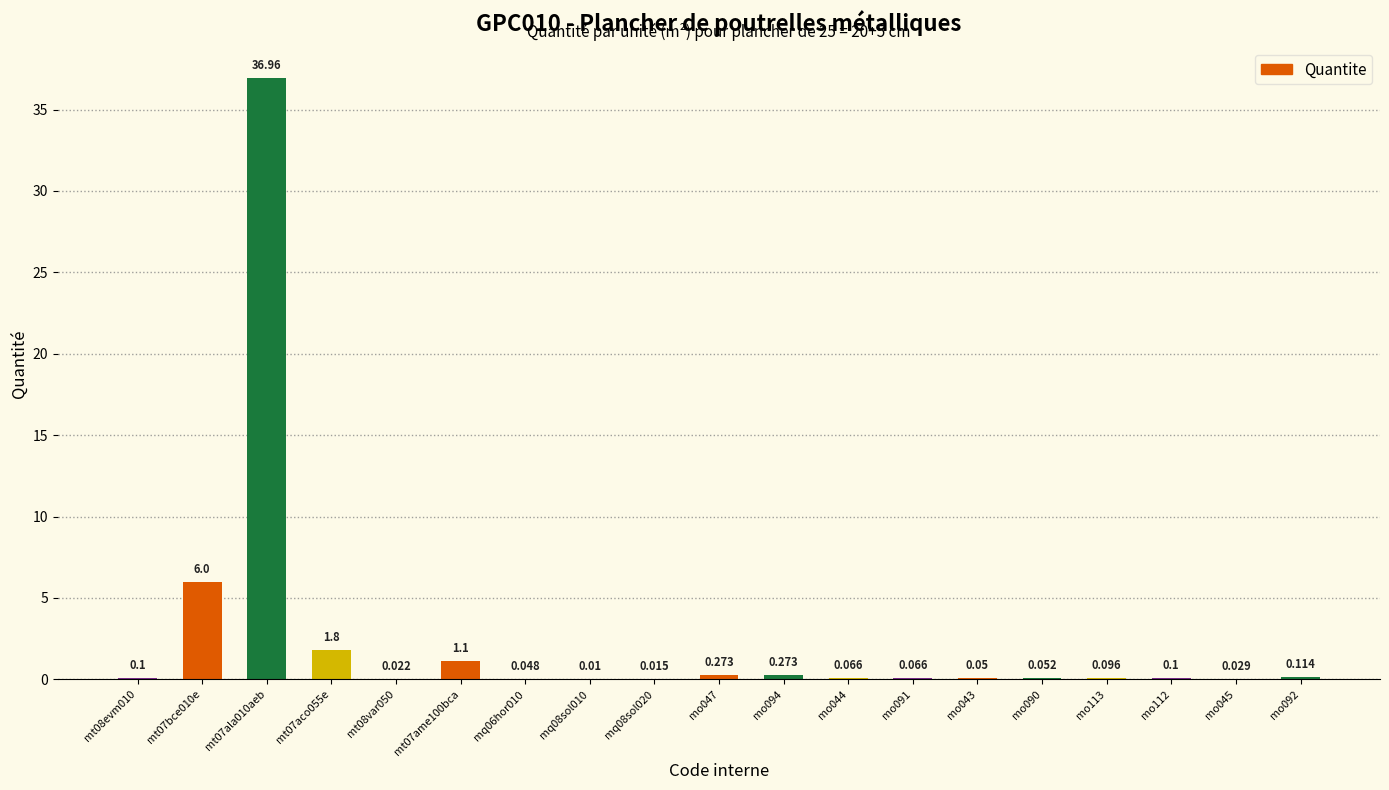

Reading left to right, what are all the values shown in this chart?

mt08evm010=0.1	mt07bce010e=6.0	mt07ala010aeb=37.0	mt07aco055e=1.8	mt08var050=0.0	mt07ame100bca=1.1	mq06hor010=0.0	mq08sol010=0.0	mq08sol020=0.0	mo047=0.3	mo094=0.3	mo044=0.1	mo091=0.1	mo043=0.1	mo090=0.1	mo113=0.1	mo112=0.1	mo045=0.0	mo092=0.1